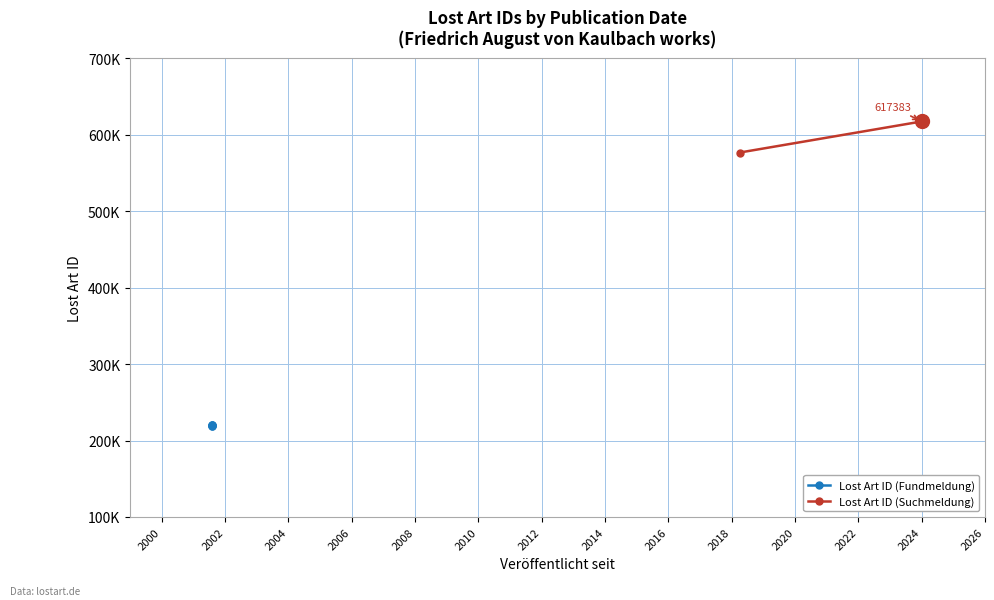

What is the smallest value displayed?

218880